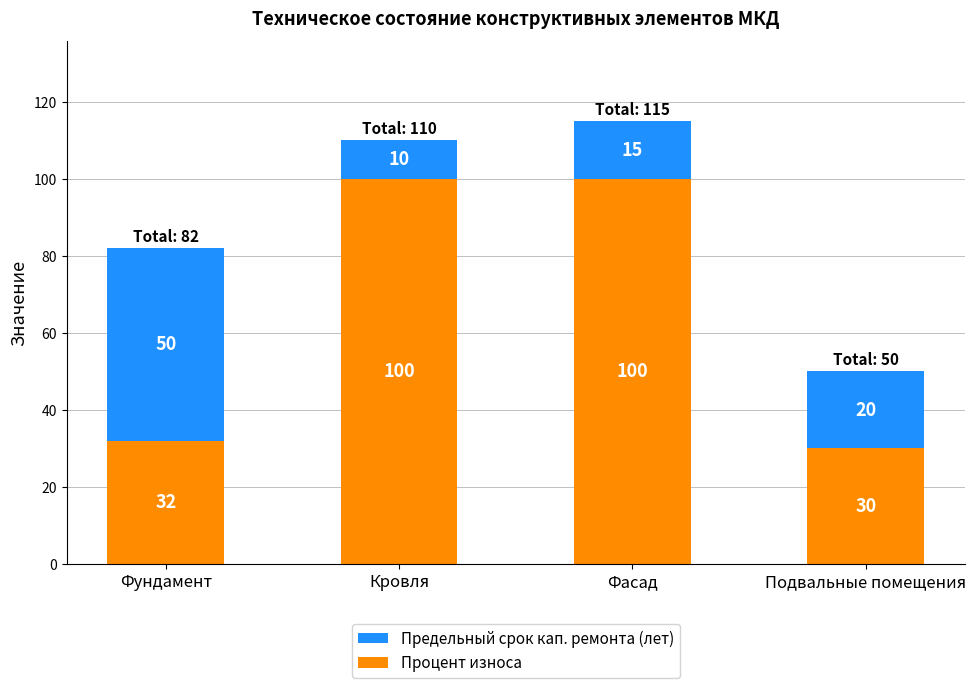

What is the value of the Процент износа bar at the 1st from the left?

32